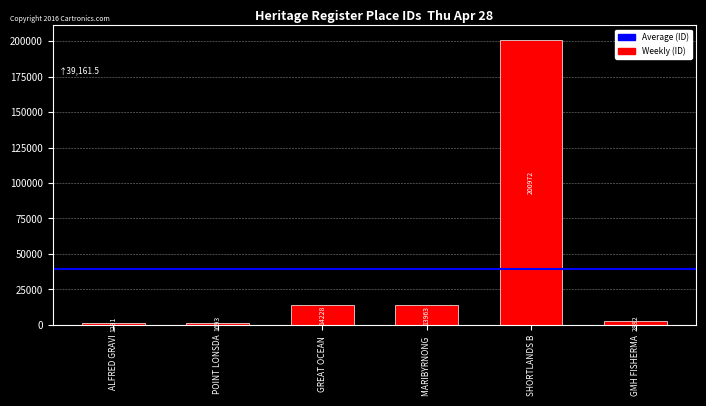

List the labels in order of value, smallest first.

ALFRED GRAVI, POINT LONSDA, GMH FISHERMA, MARIBYRNONG , GREAT OCEAN , SHORTLANDS B